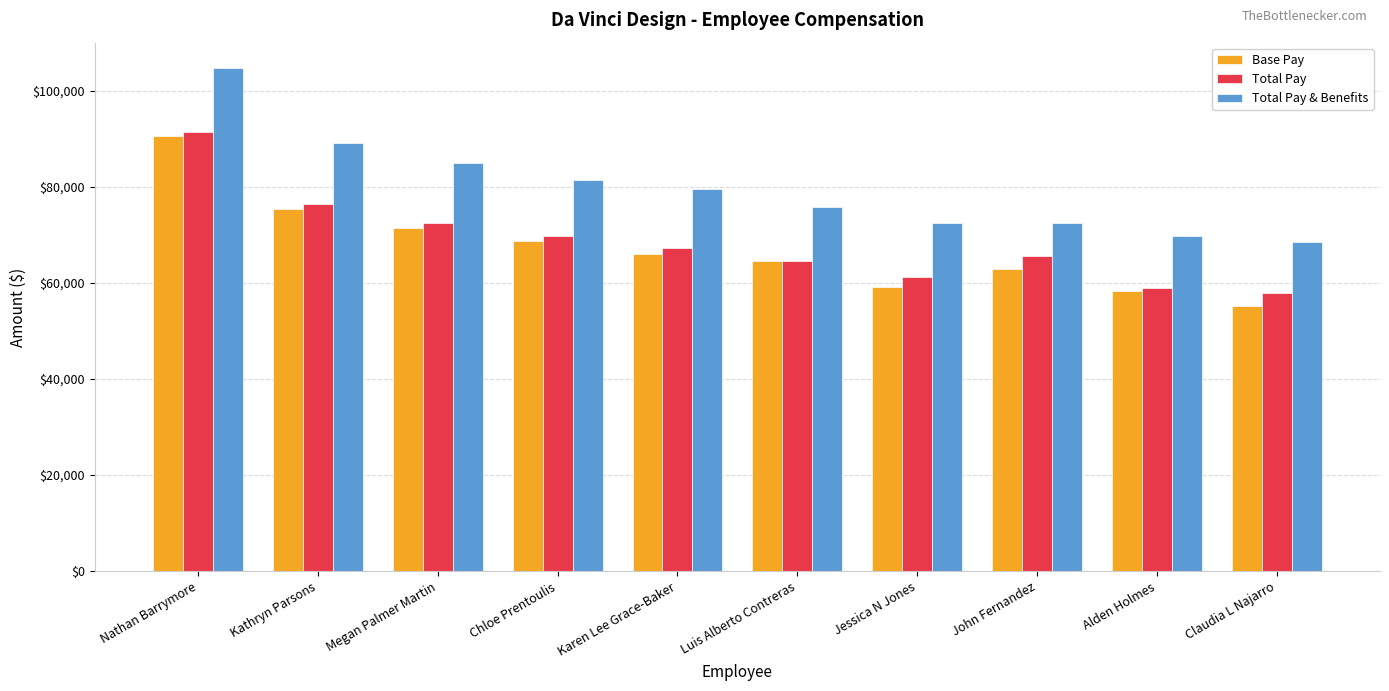

What is the difference between the Total Pay & Benefits values at Alden Holmes and Kathryn Parsons?

19430.0